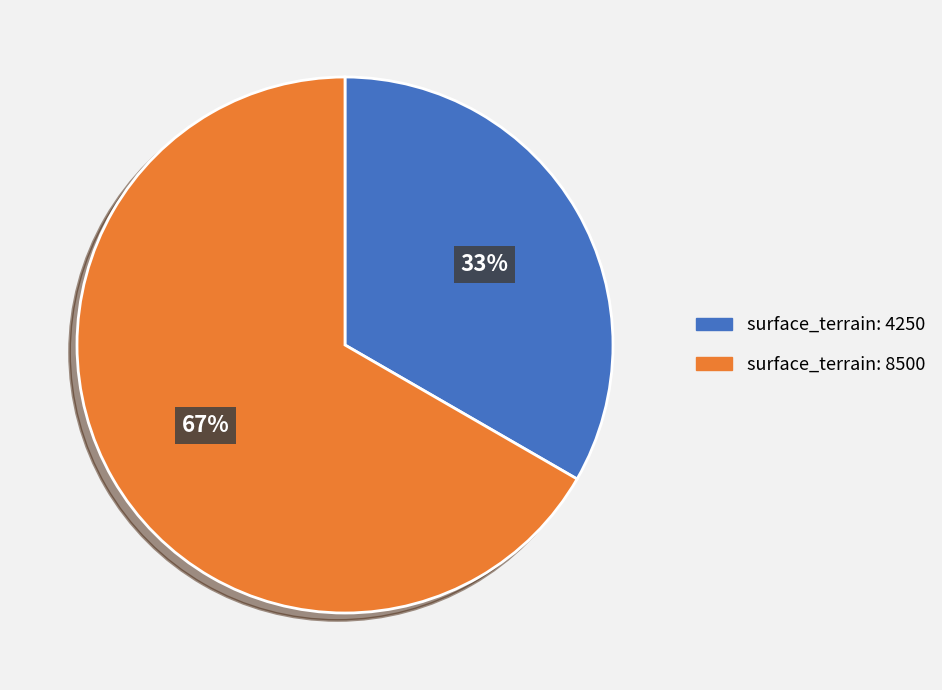

To the nearest percent, what is the average slice percentage?

50%